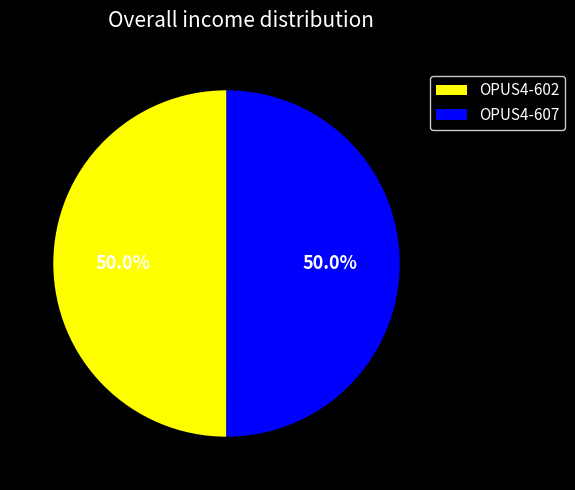

What is the ratio of the value at OPUS4-607 to the value at OPUS4-602?

1.0